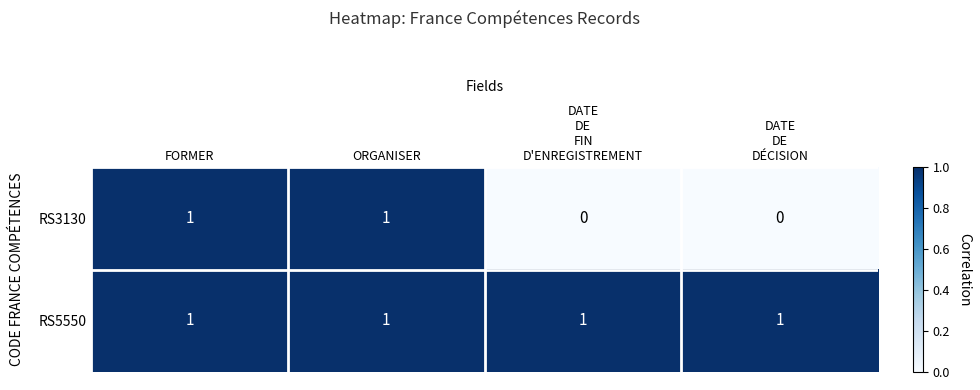

Reading right to left, what are all the values shown in this chart?

RS3130: 0	0	1	1
RS5550: 1	1	1	1